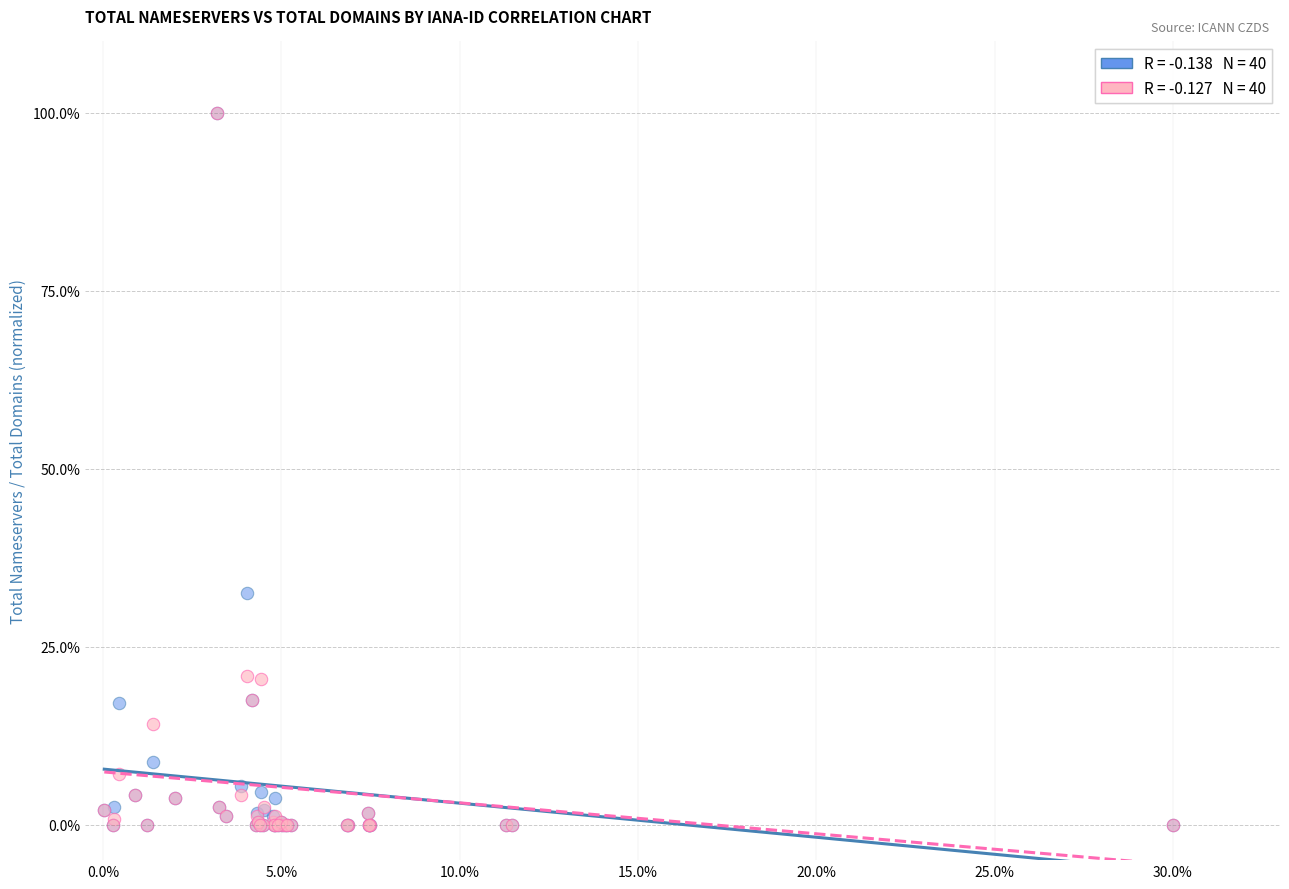

Across all series, what Y value is closest to 50?

32.5